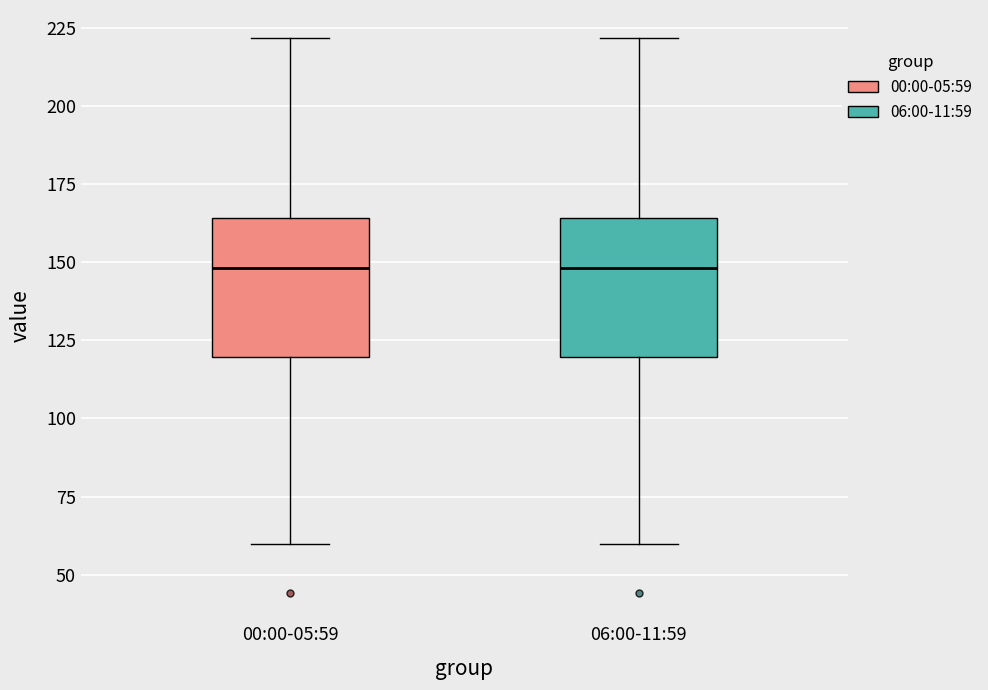

Where is the upper edge of the box for 00:00-05:59 on the y-axis? The values are not printed on the chart, so give them approximately, as read against the axis.

165